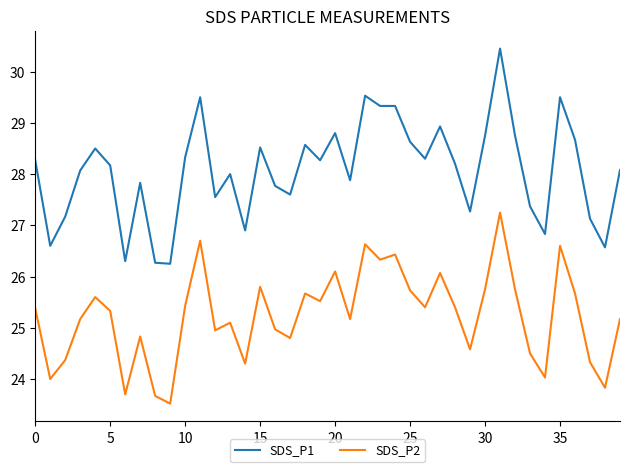

List the series in order of their peak value, lowest first.

SDS_P2, SDS_P1